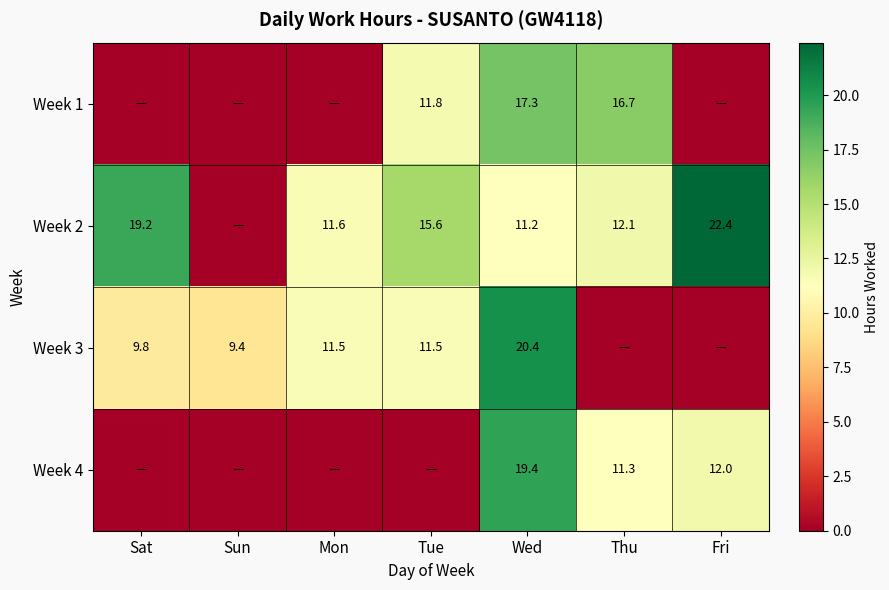

What is the sum of the Week 3 values at Sun and Tue?

20.9